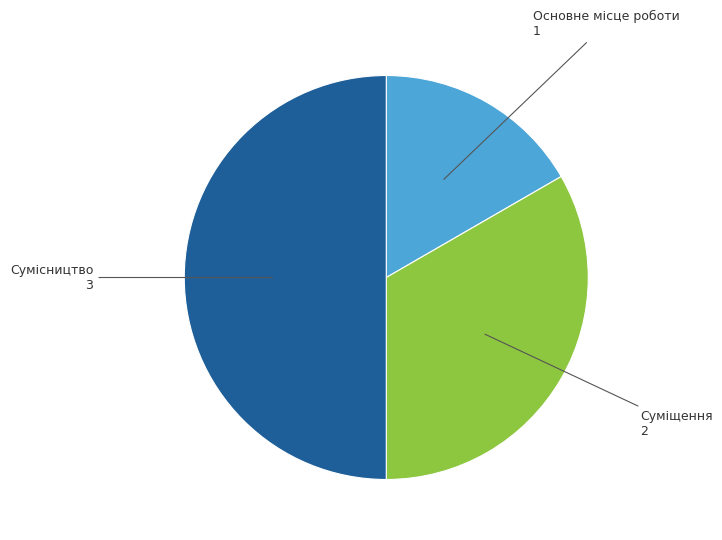

What is the ratio of the value at Основне місце роботи to the value at Сумісництво?

0.3